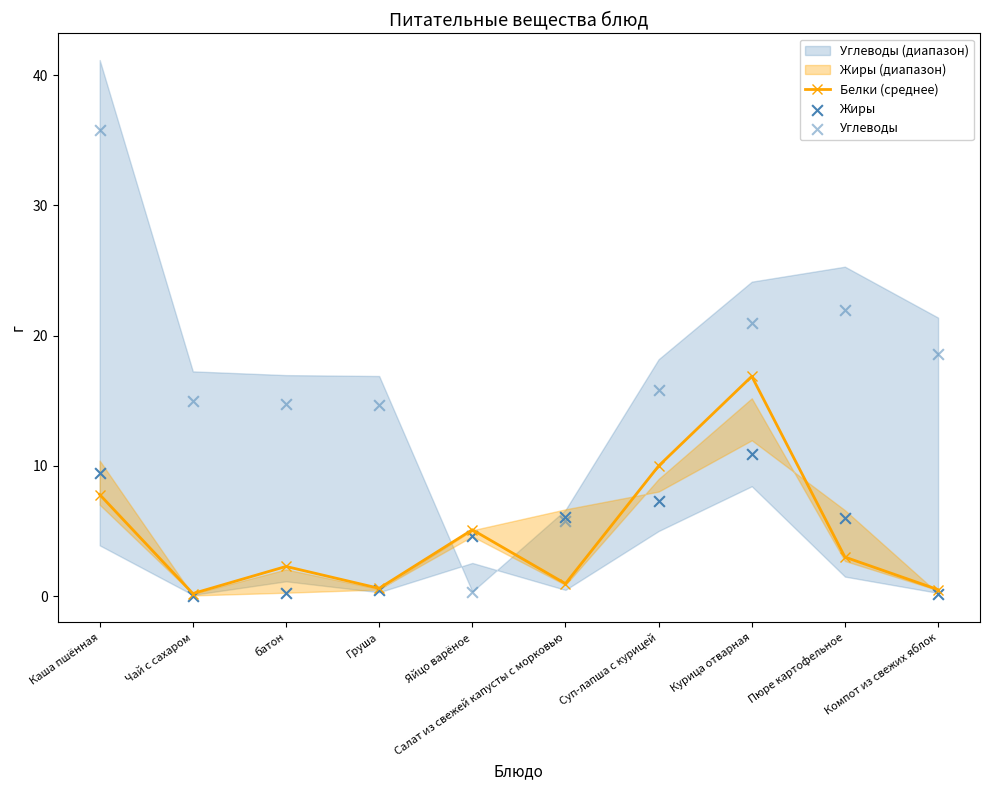

Is the value of Углеводы at батон greater than the value of Жиры at Чай с сахаром?

Yes